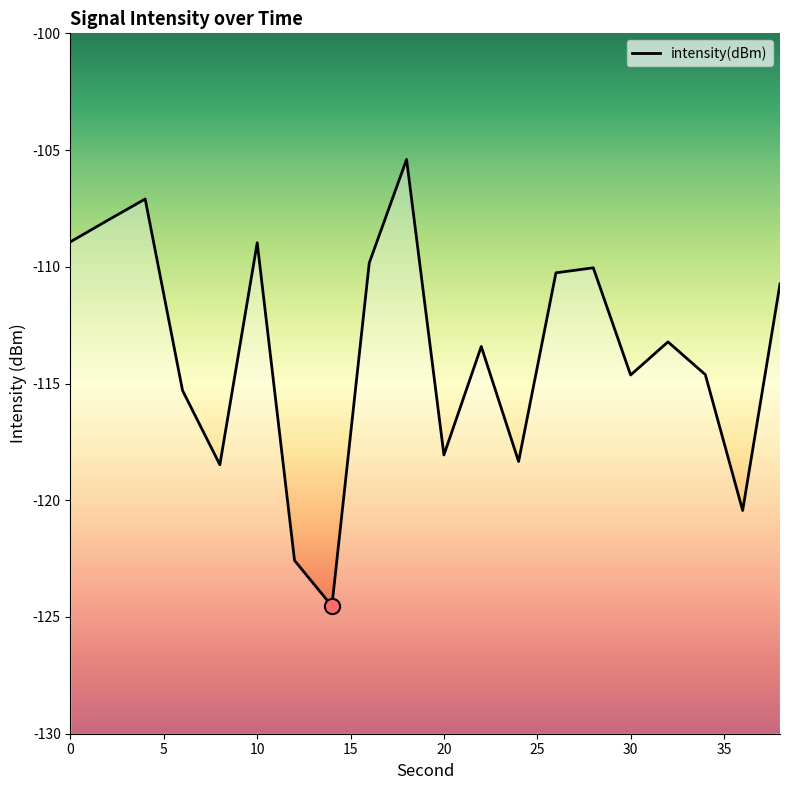

What is the change in value from 28 to 34?

-4.6